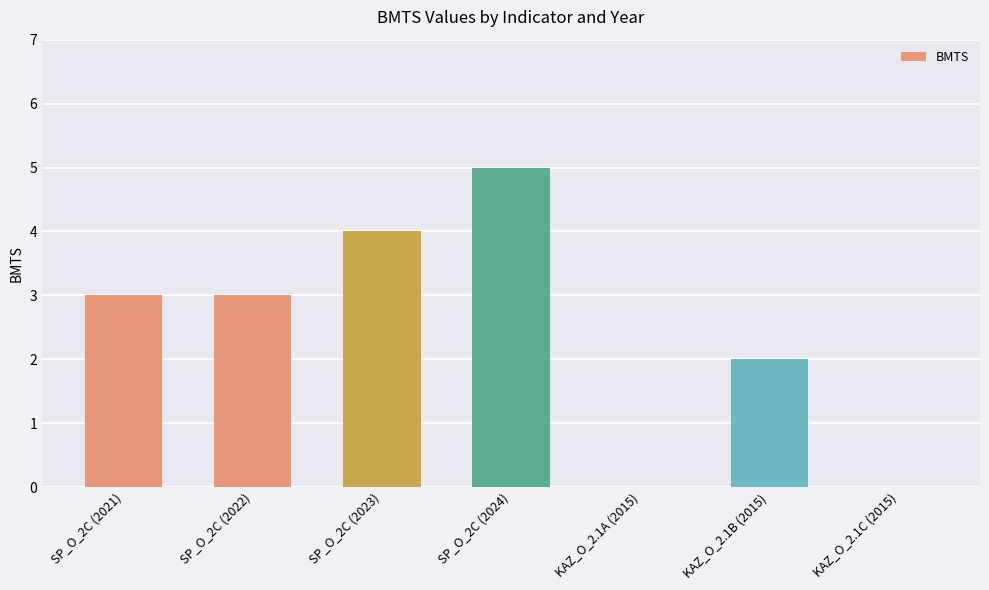

Which label corresponds to the largest value in the chart?

SP_O_2C (2024)